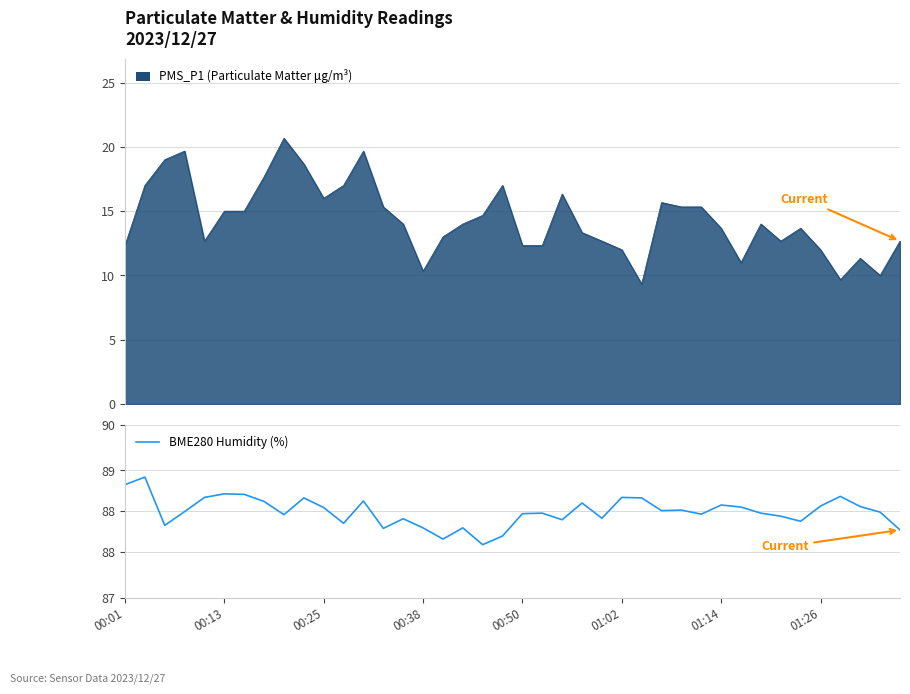

What value does the data have at 17?

88.0